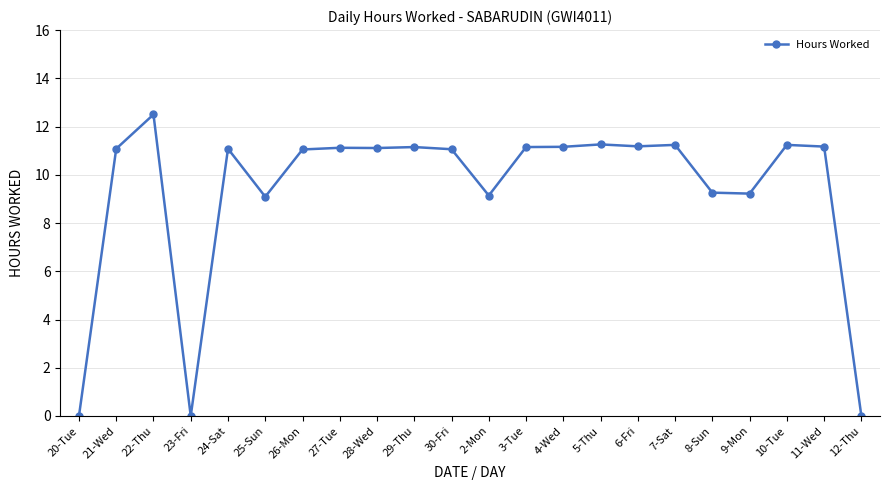

Does the chart have visible grid lines?

Yes